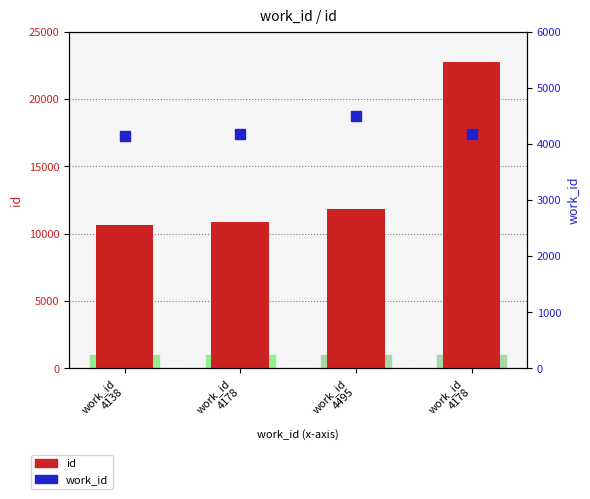

How many data points does each series have?

4